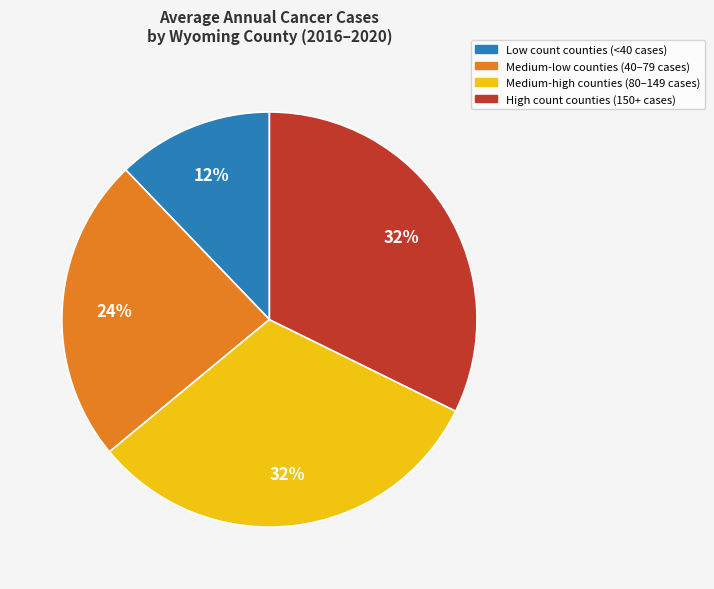

To the nearest percent, what is the difference between the largest and smallest slice percentages?

20%